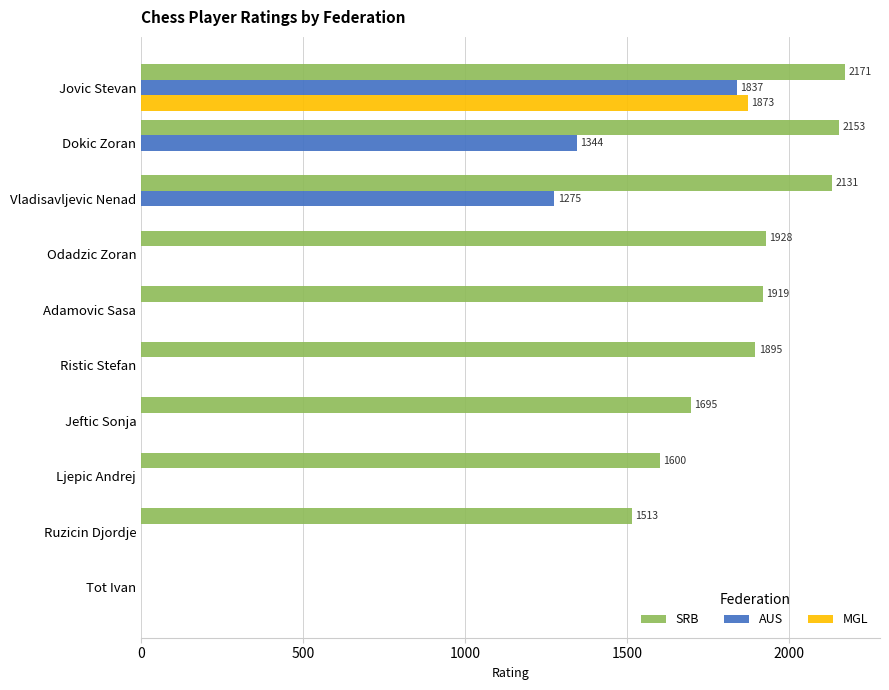

Which series changed the most between Jovic Stevan and Tot Ivan?

SRB